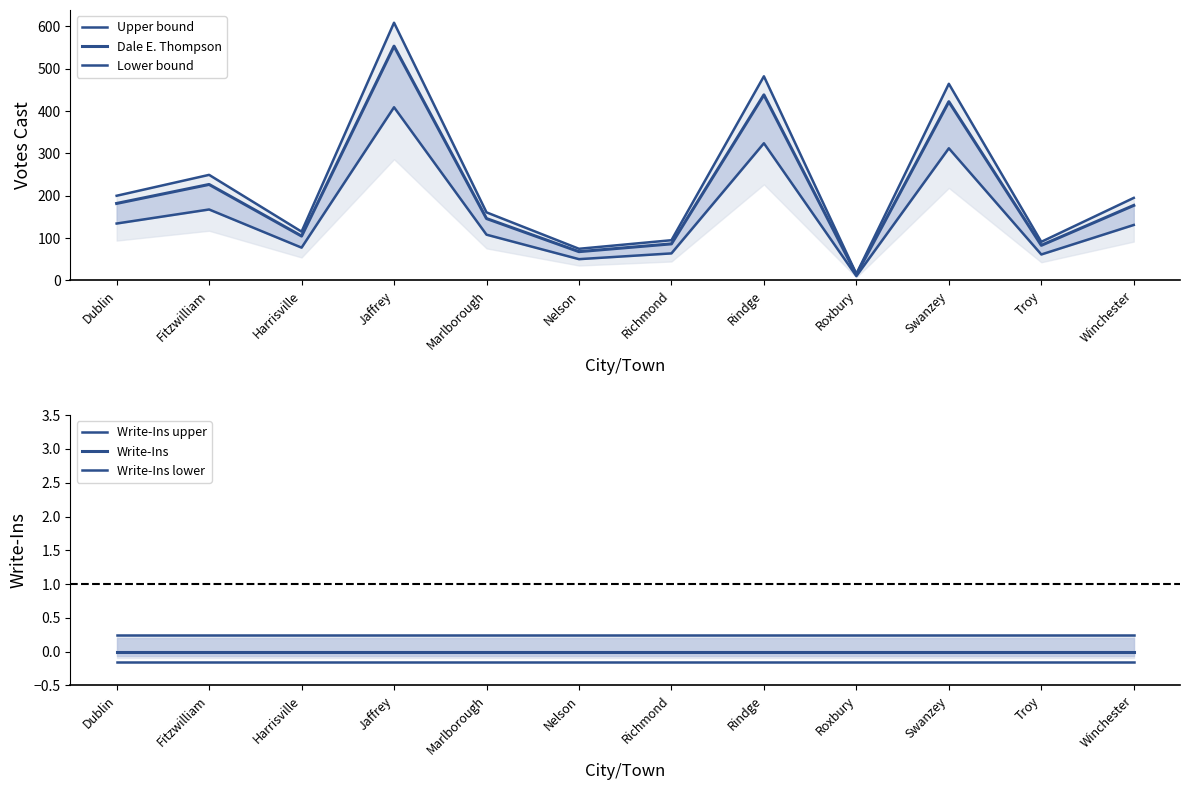

Where is Write-Ins nearest to the value 0?

Dublin